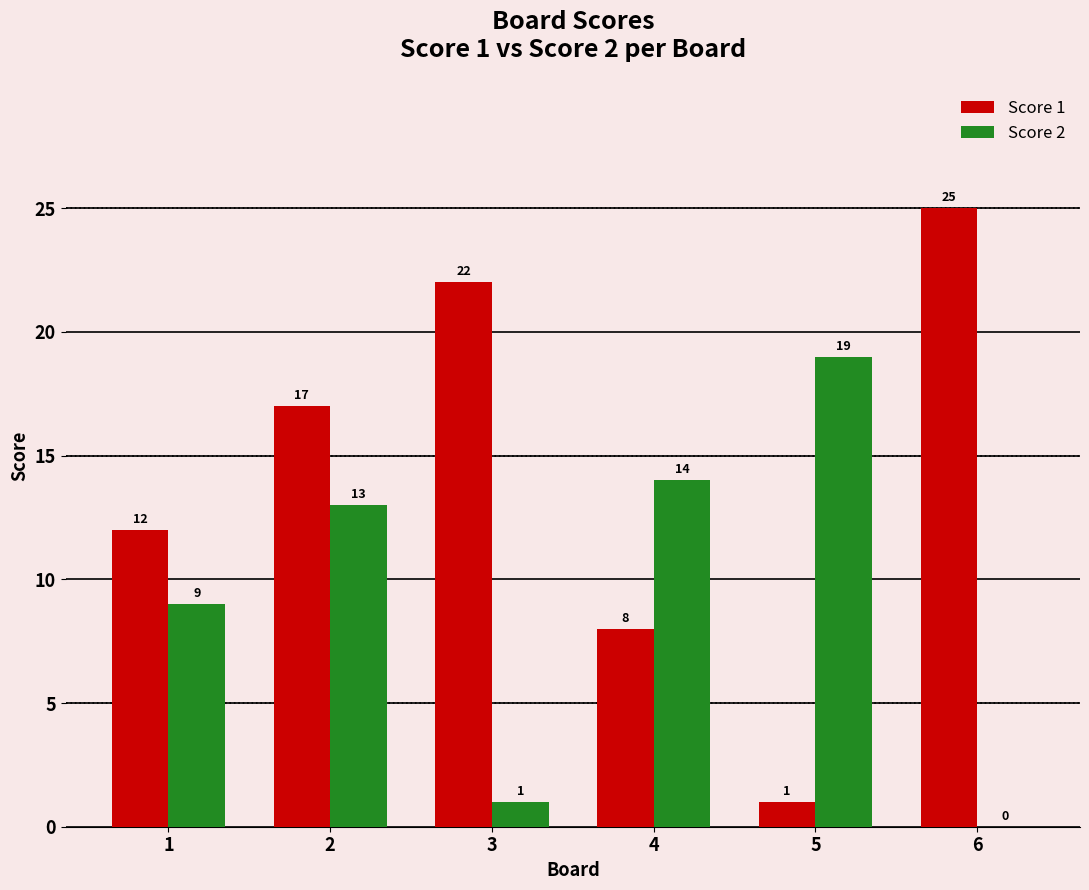

The Score 2 series shows 4 at 5. True or false?

False